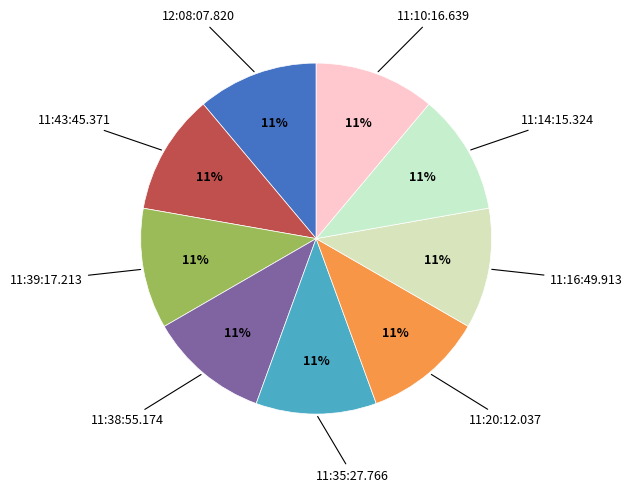

Do 11:43:45.371 and 11:20:12.037 together represent more than half of the pie?

No